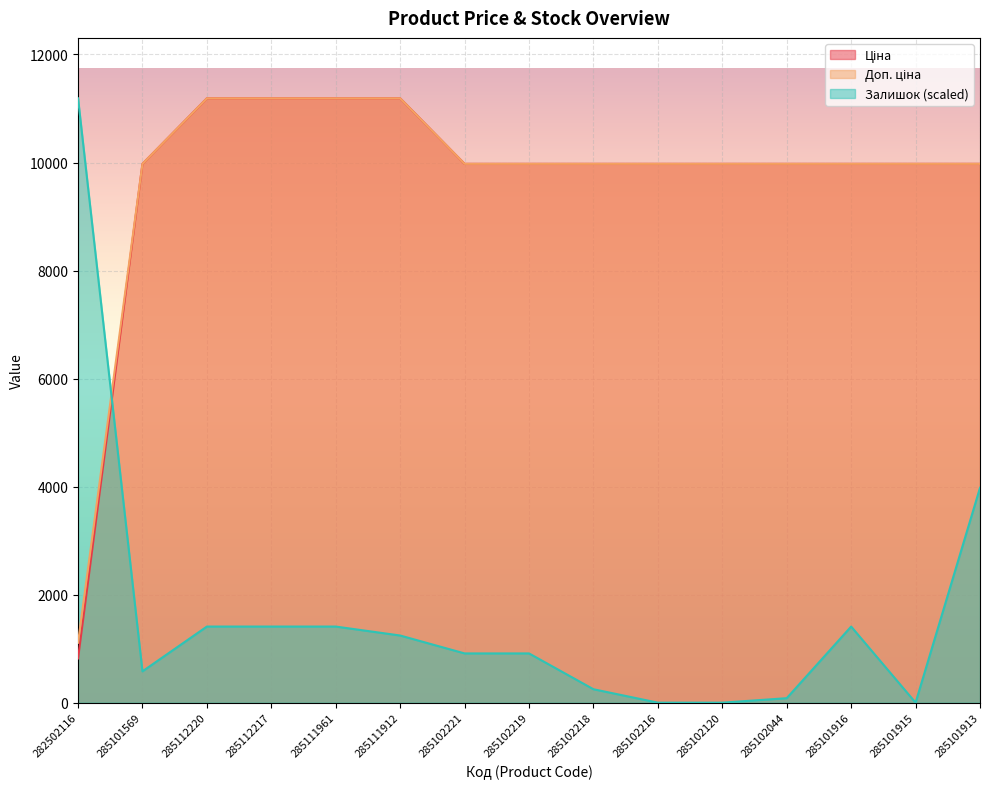

Which series changed the most between 285102219 and 285102218?

Залишок (scaled)